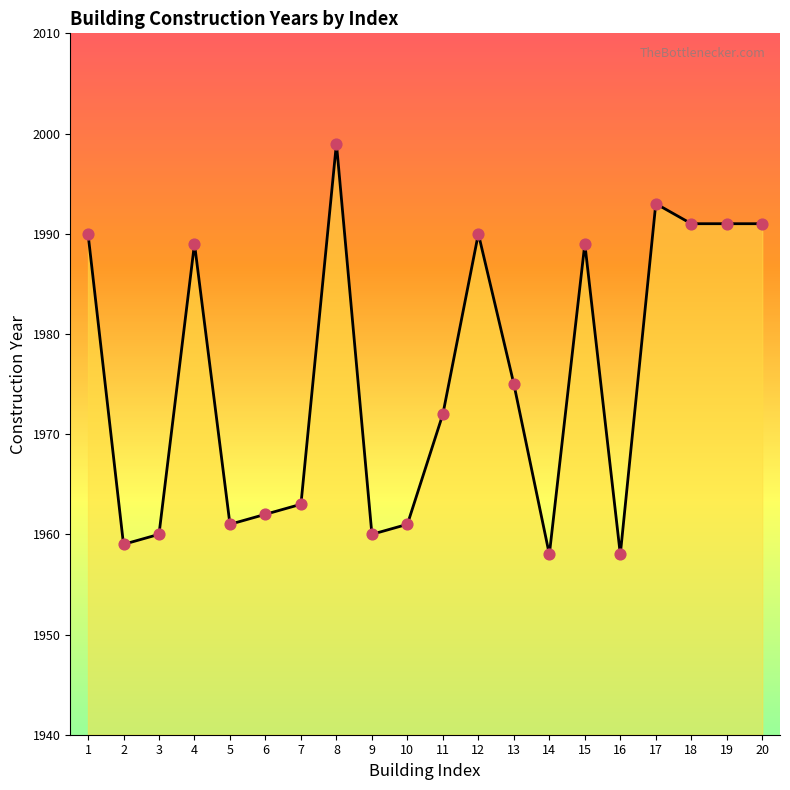

Approximately how many times larger is the value at 20 compared to 5?

1.0